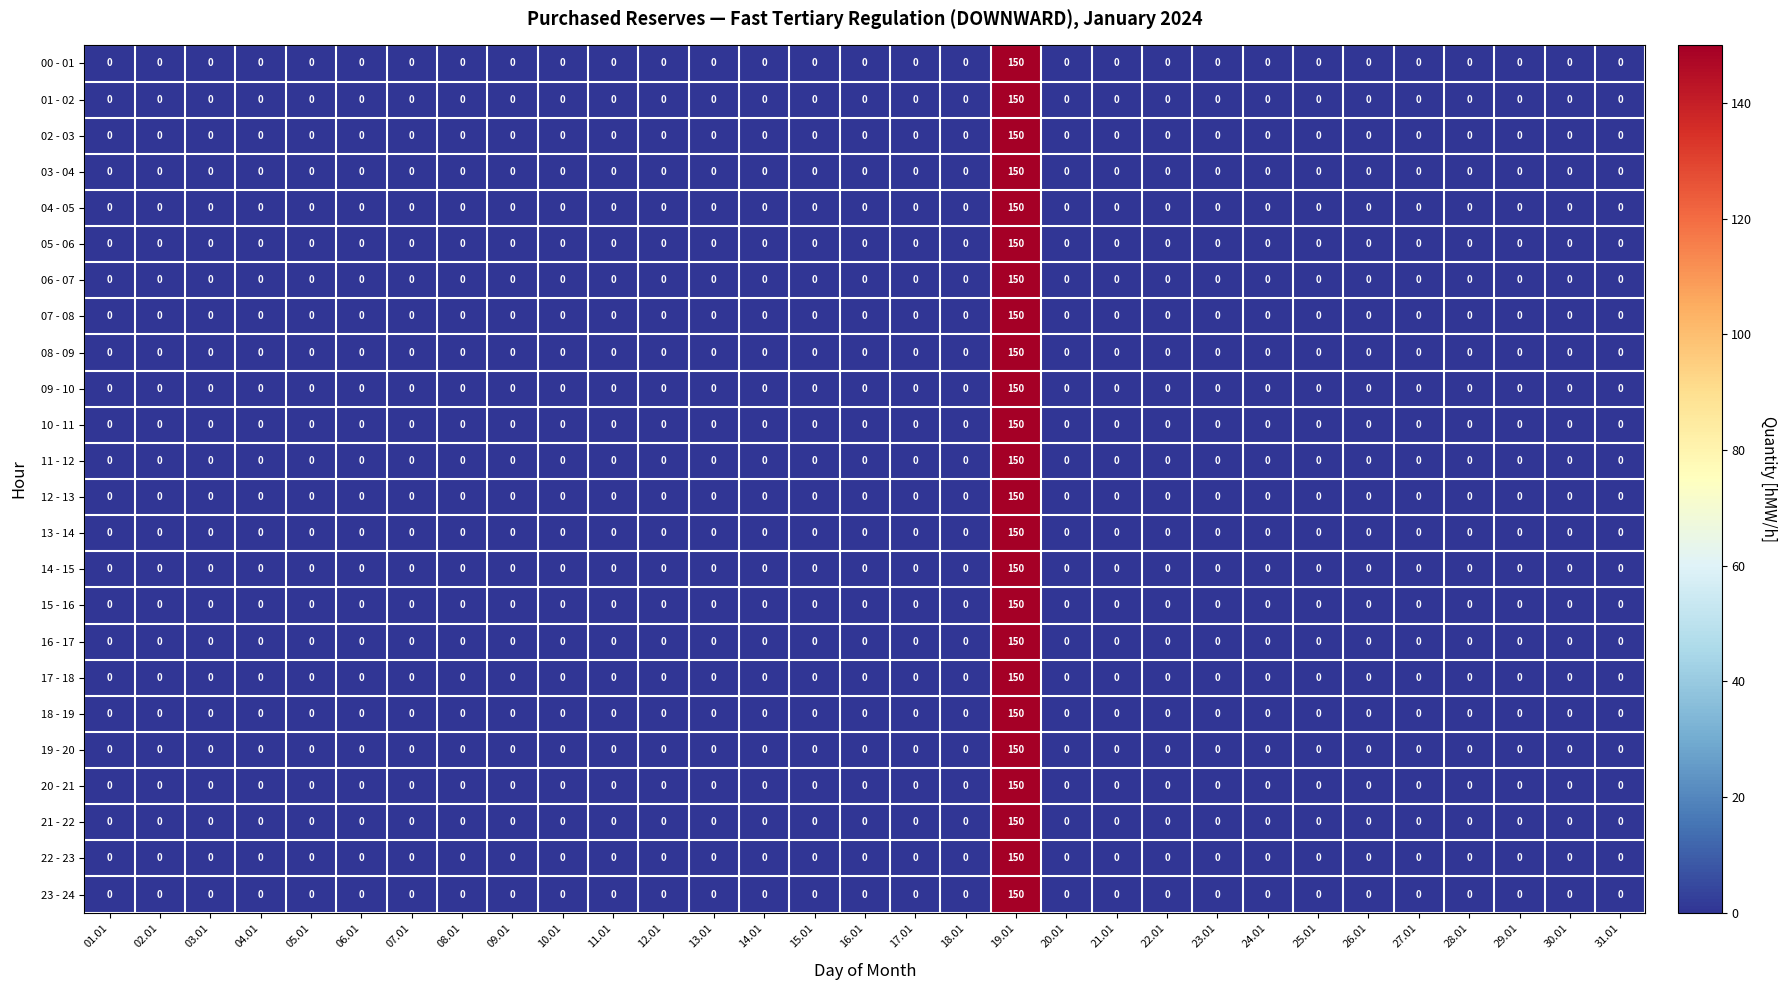

At which category is the sum across all series the highest?

19.01